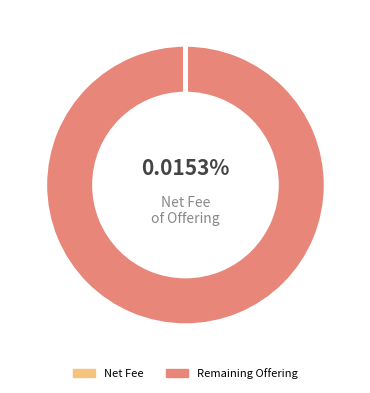

Which slice is the largest?

Remaining Offering